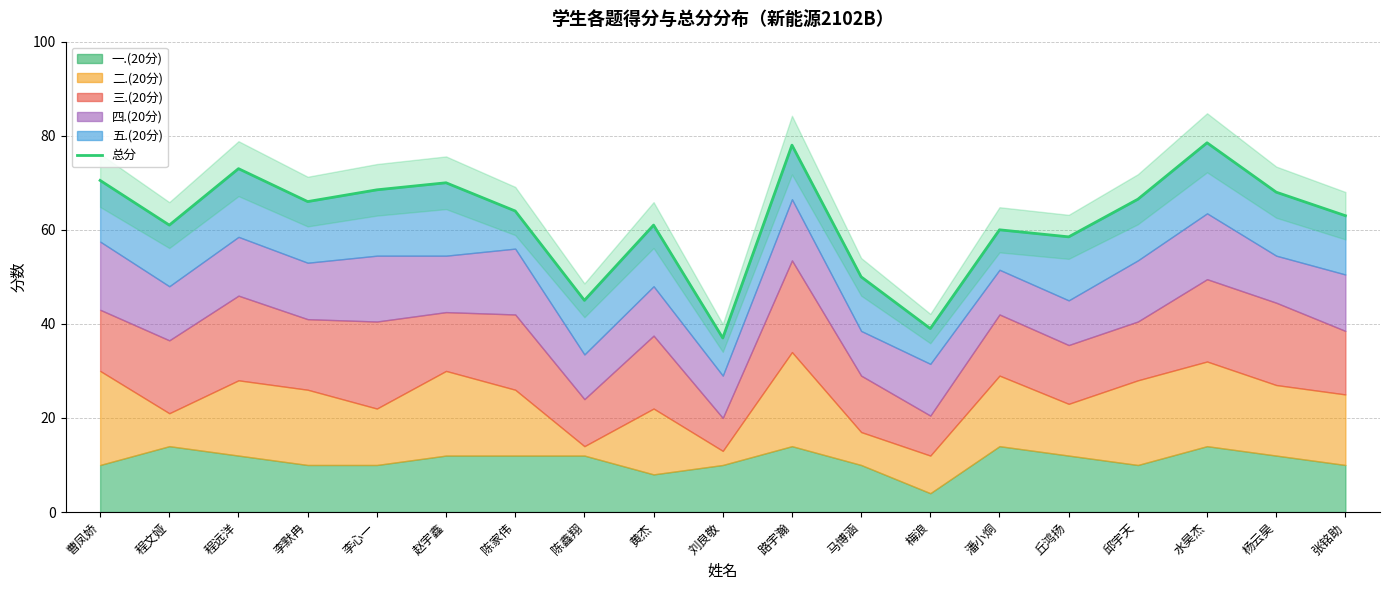

How many lines are shown in the chart?

1